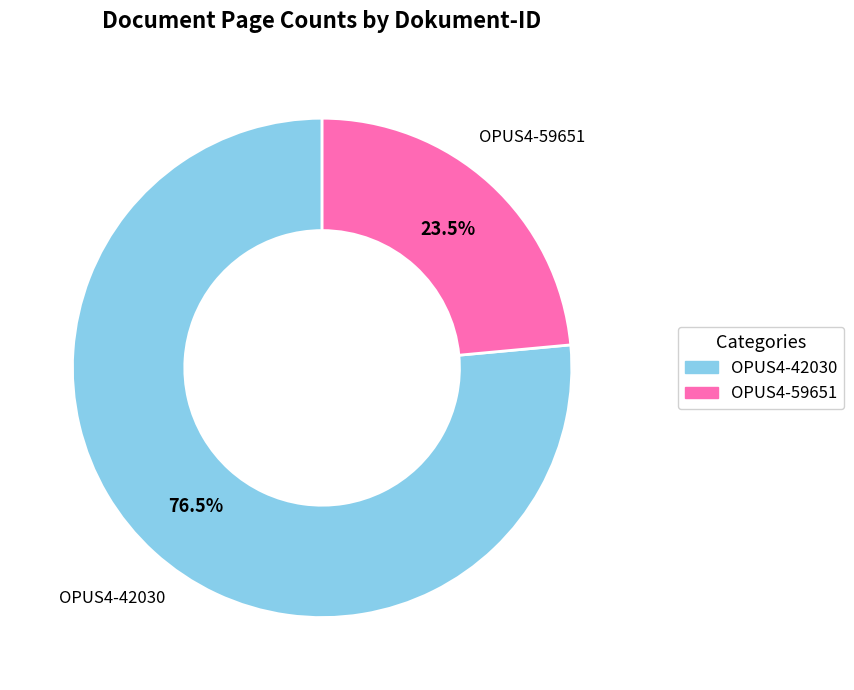

Rank the categories by value from lowest to highest.

OPUS4-59651, OPUS4-42030